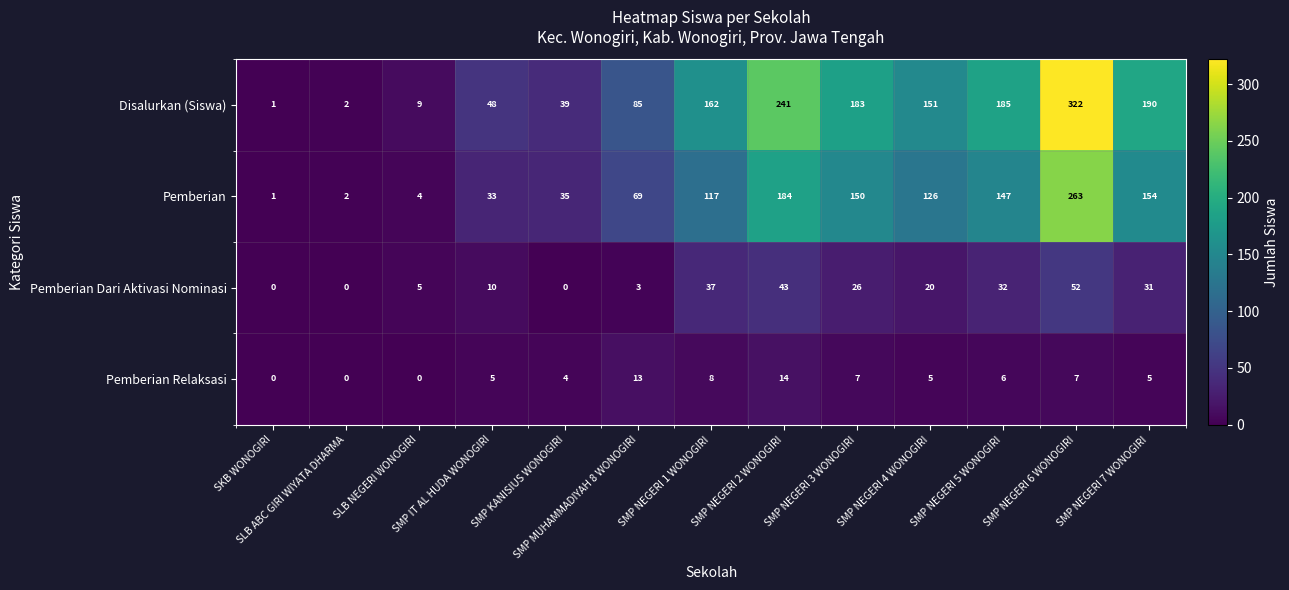

How many values in the Pemberian series are below 117?

6